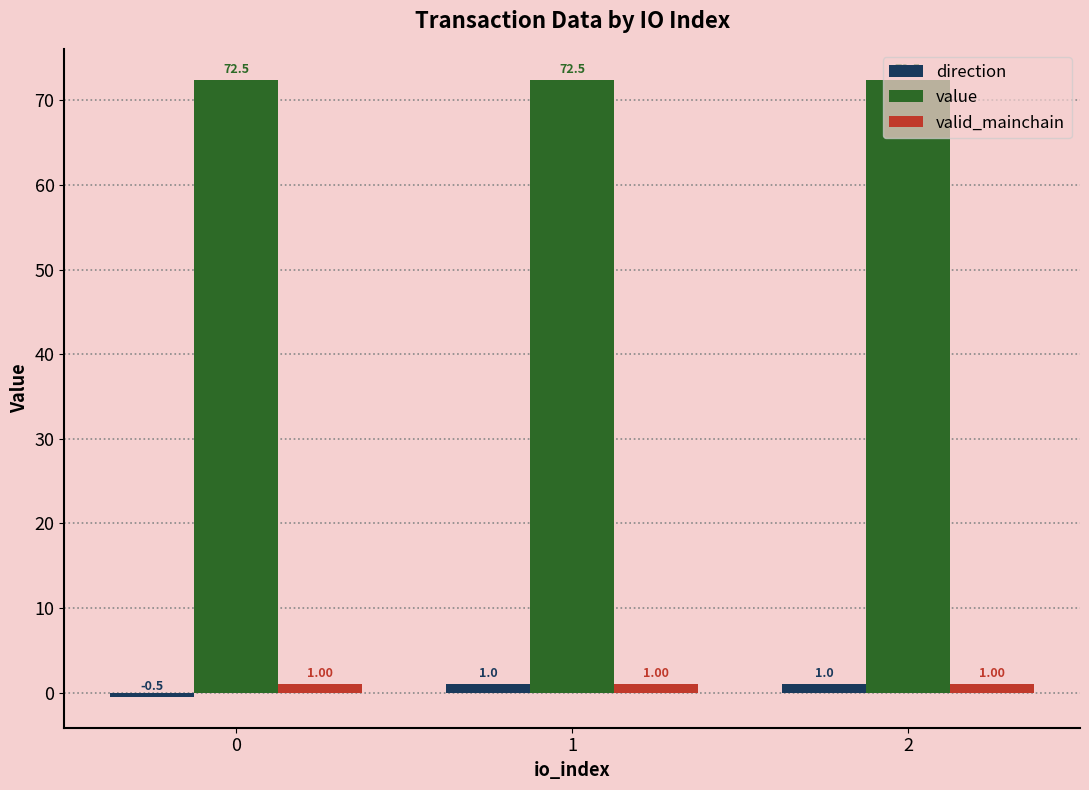

The value of valid_mainchain at 1 is 1.0. True or false?

True